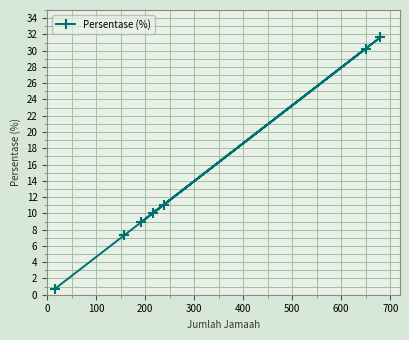

What is the value of the 6th point from the left?

30.3